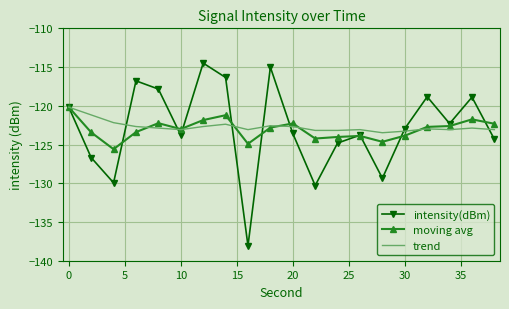

How many values in the intensity(dBm) series are below -122?

12